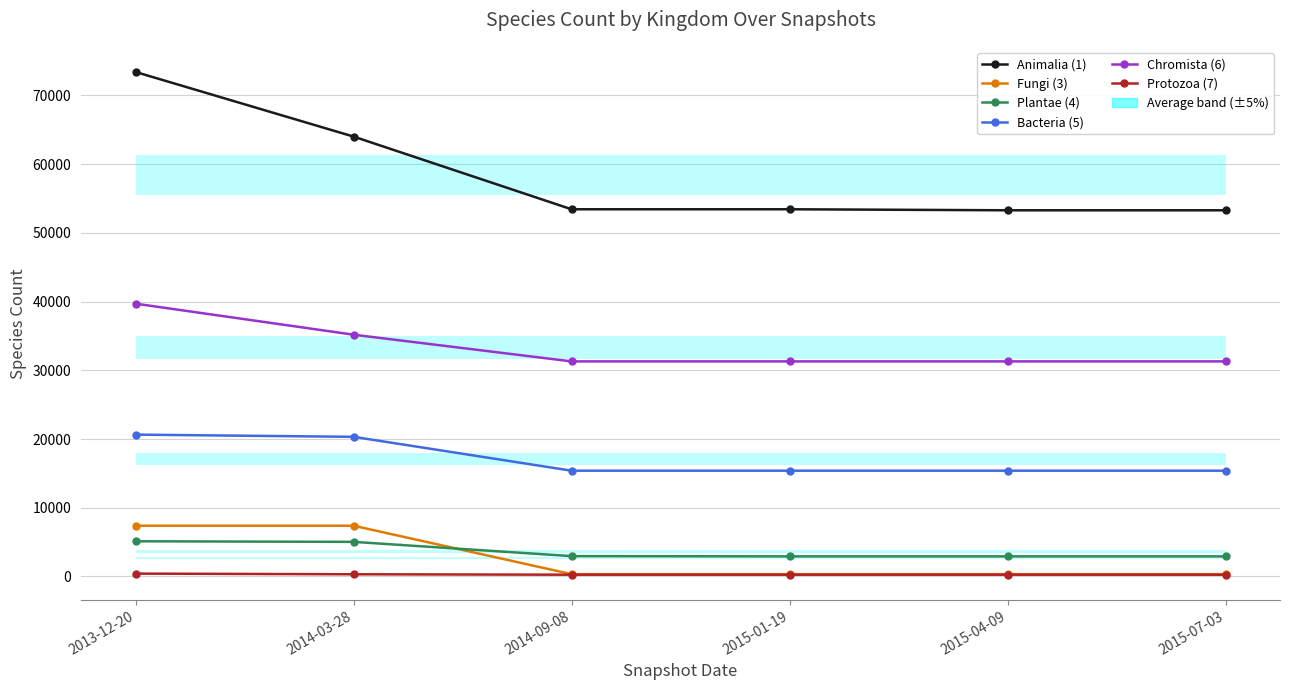

Reading left to right, list all the values displayed in this chart.

Animalia (1): 2013-12-20=73406	2014-03-28=64008	2014-09-08=53430	2015-01-19=53430	2015-04-09=53281	2015-07-03=53281
Fungi (3): 2013-12-20=7391	2014-03-28=7389	2014-09-08=339	2015-01-19=339	2015-04-09=339	2015-07-03=339
Plantae (4): 2013-12-20=5123	2014-03-28=5039	2014-09-08=2964	2015-01-19=2928	2015-04-09=2928	2015-07-03=2928
Bacteria (5): 2013-12-20=20642	2014-03-28=20322	2014-09-08=15394	2015-01-19=15394	2015-04-09=15394	2015-07-03=15394
Chromista (6): 2013-12-20=39696	2014-03-28=35181	2014-09-08=31296	2015-01-19=31296	2015-04-09=31296	2015-07-03=31296
Protozoa (7): 2013-12-20=419	2014-03-28=324	2014-09-08=259	2015-01-19=259	2015-04-09=259	2015-07-03=259